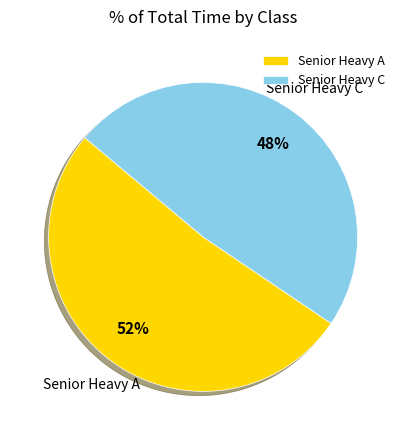

Rank the categories by value from lowest to highest.

Senior Heavy C, Senior Heavy A